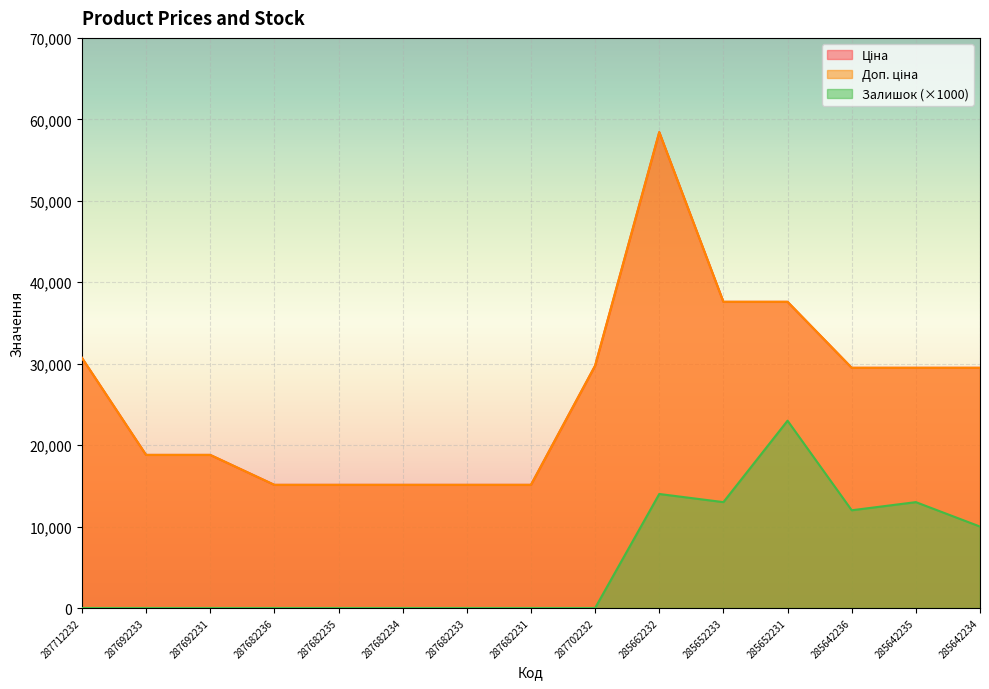

What is the label of the 14th point from the left?

285642235